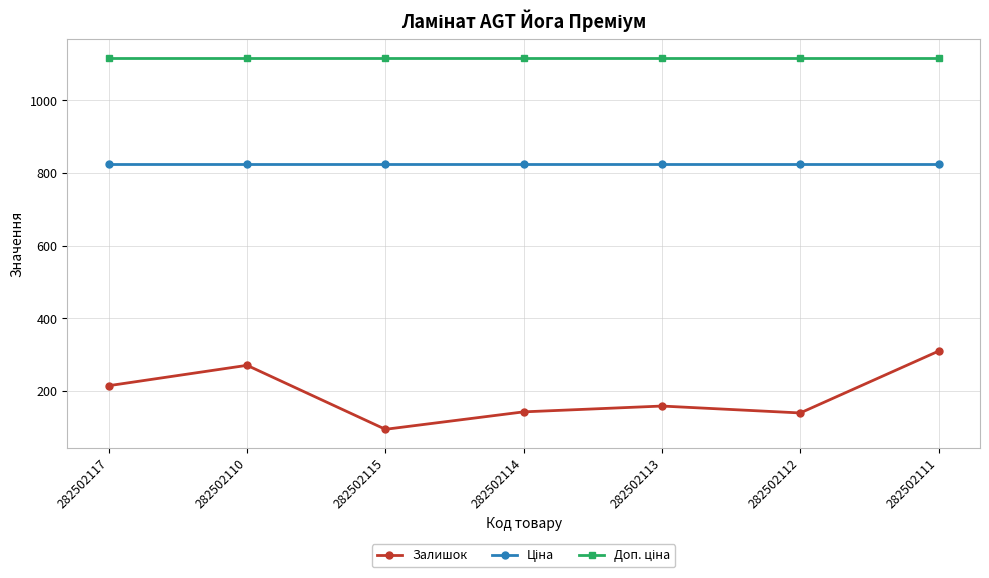

At which category does the chart reach its minimum across all series?

282502115